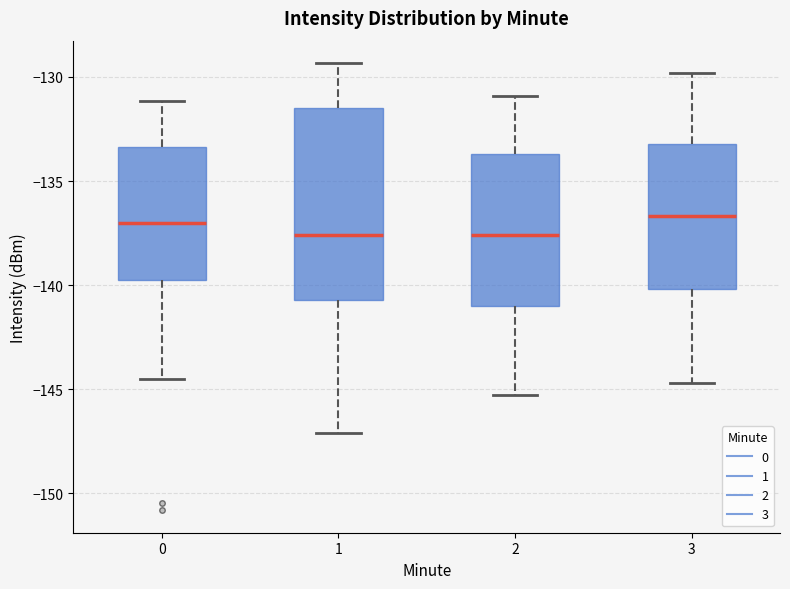

Comparing the boxes themselves (not the whiskers), which one is the tallest?

1